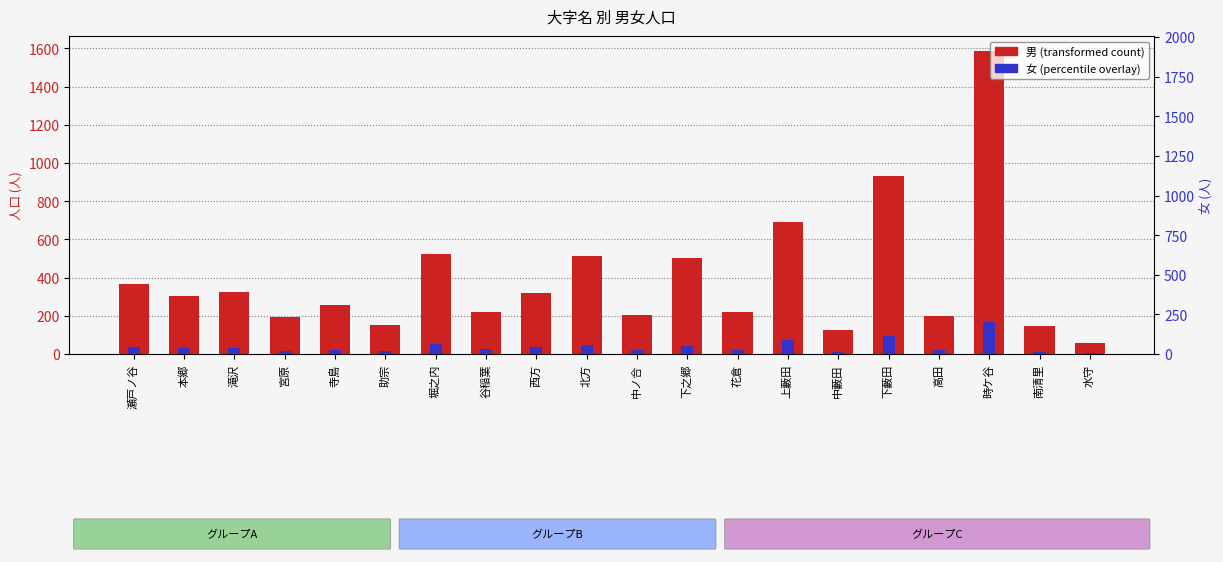

The value of 男 at 下之郷 is 165.1. True or false?

False